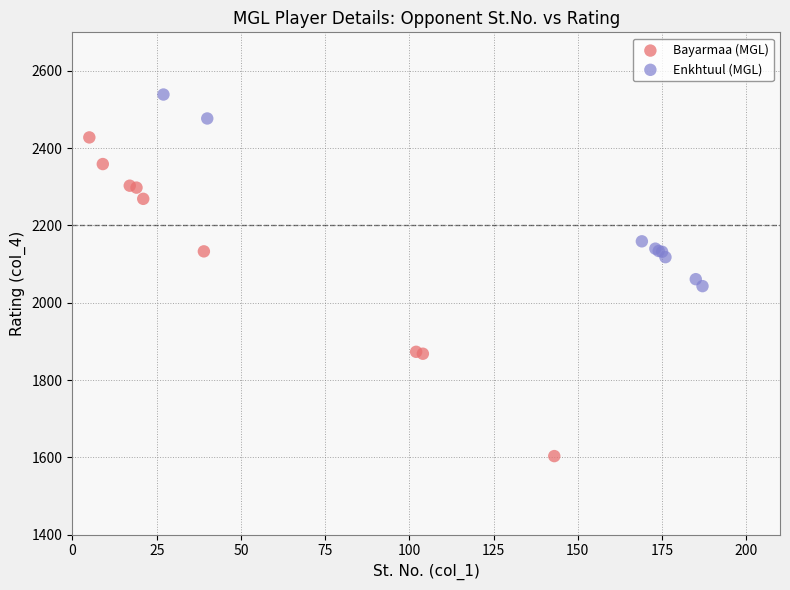

Which series reaches the minimum Y coordinate?

Bayarmaa (MGL)